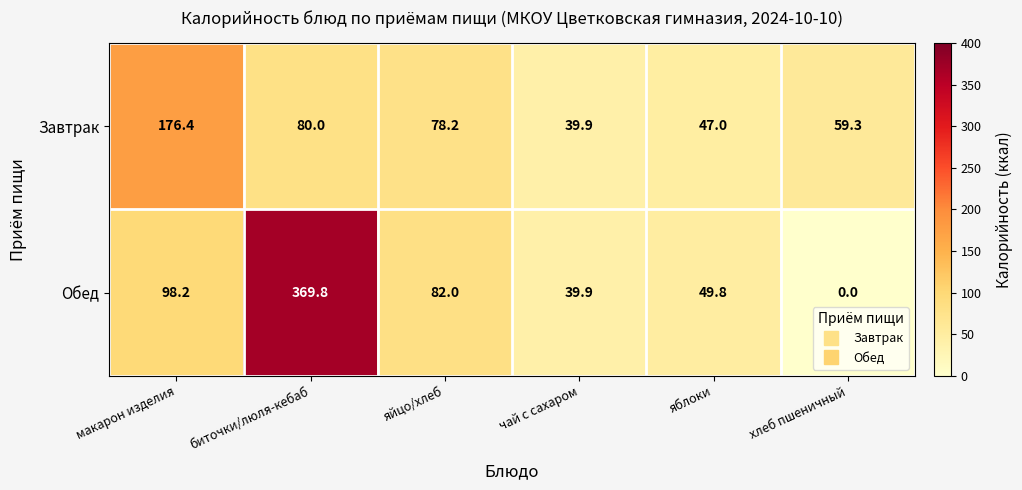

Rank the series by their maximum value, from lowest to highest.

Завтрак, Обед